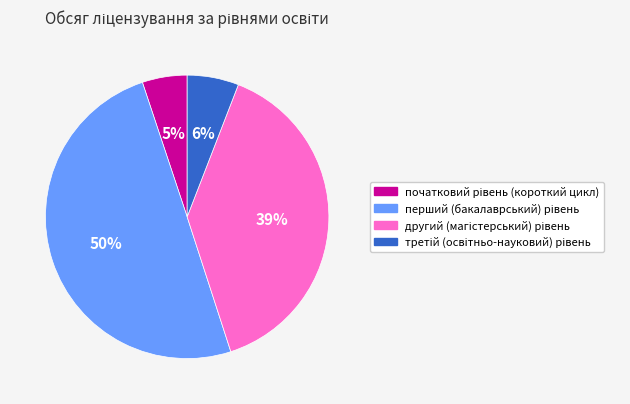

To the nearest percent, what is the difference between the largest and smallest slice percentages?

45%